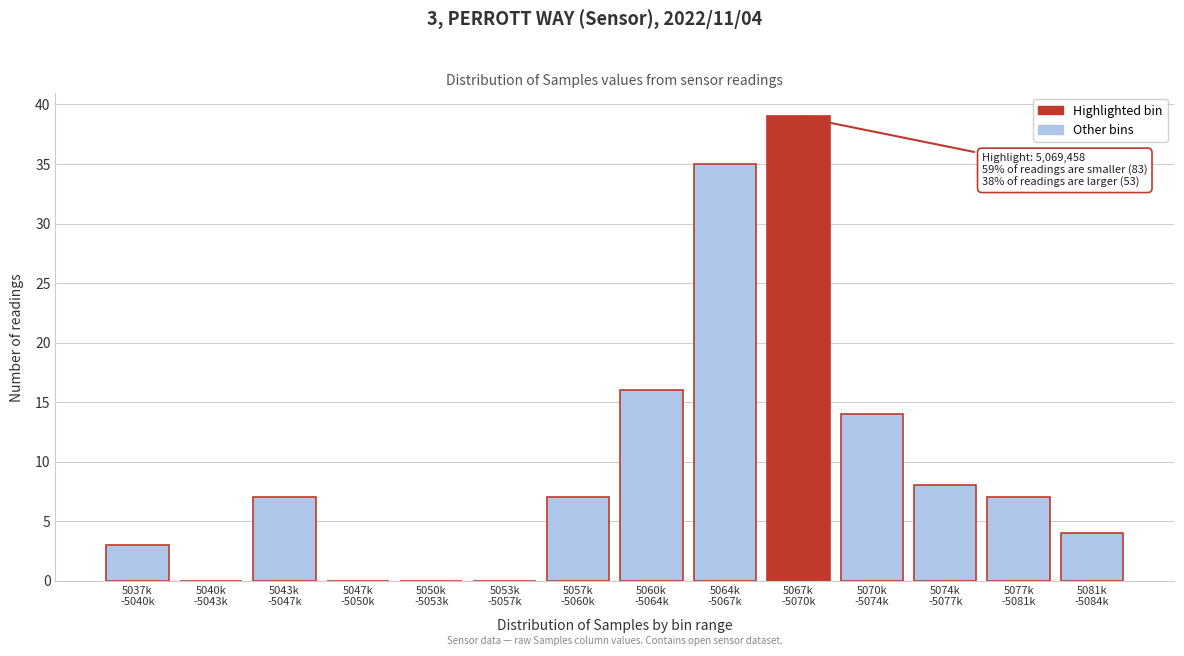

What is the maximum value shown in the chart?

39